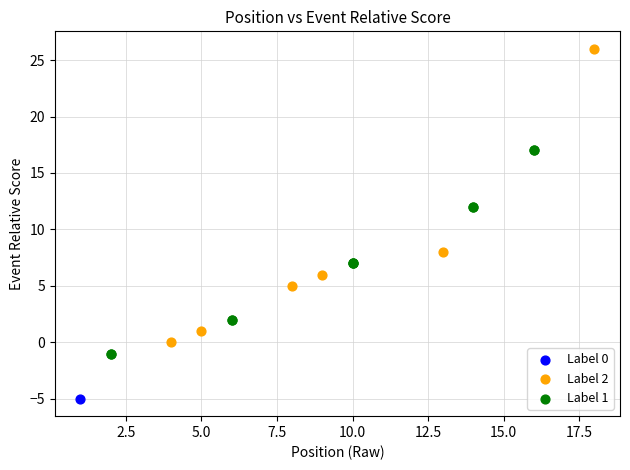

What are all the series names shown in the legend?

Label 0, Label 2, Label 1